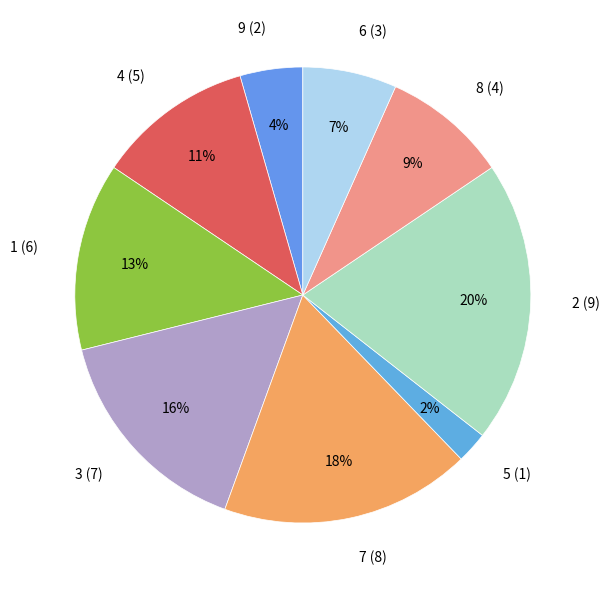

Do 8 (4) and 4 (5) together represent more than half of the pie?

No